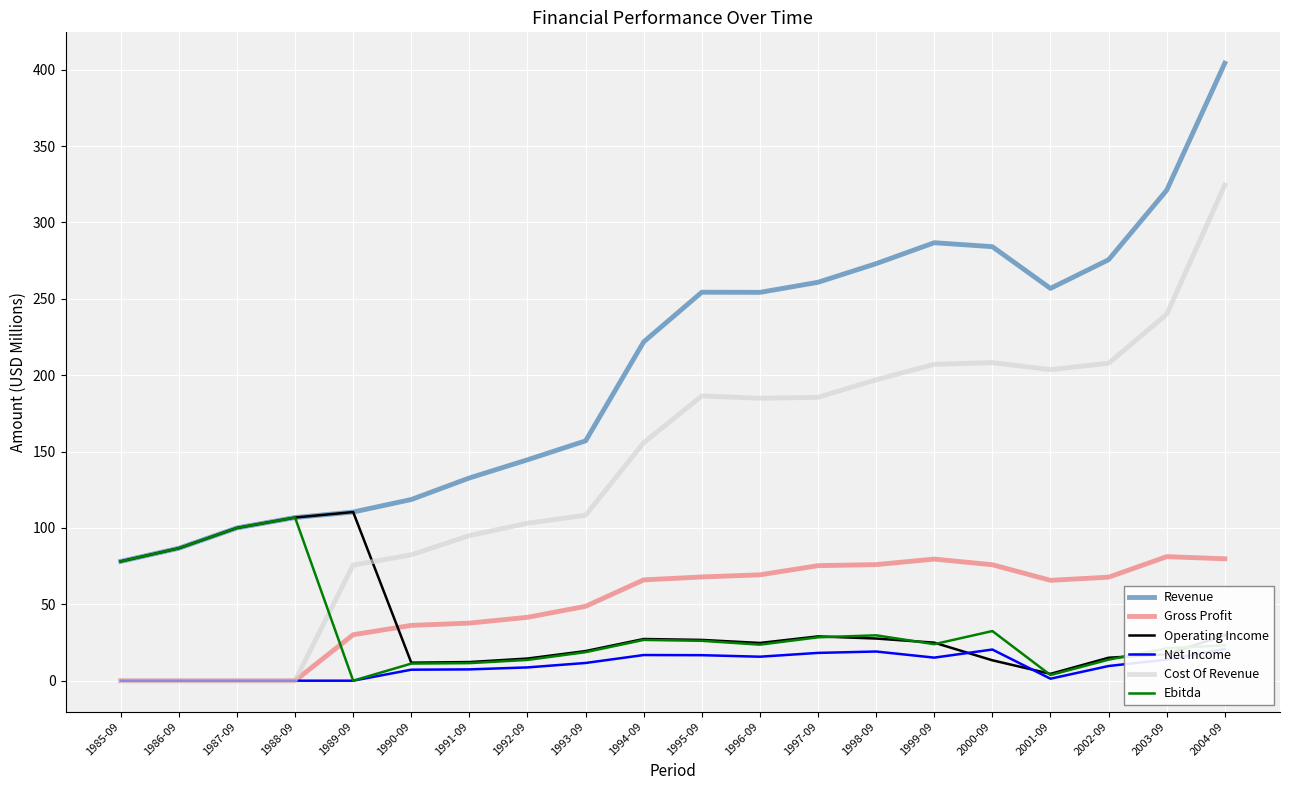

Reading right to left, list all the values displayed in this chart.

Revenue: 404.2	321.0	275.6	256.8	284.1	286.7	273.0	260.8	254.2	254.3	221.8	157.0	144.6	132.7	118.6	110.4	106.8	100.0	86.7	78.1
Gross Profit: 79.8	81.2	67.8	65.7	75.9	79.6	76.0	75.3	69.3	67.9	66.0	48.7	41.5	37.7	36.2	30.1	0.0	0.0	0.0	0.0
Operating Income: 29.8	17.3	15.0	4.5	13.4	24.9	27.6	29.0	24.7	26.7	27.3	19.4	14.5	12.2	11.8	110.4	106.8	100.0	86.7	78.1
Net Income: 20.8	13.8	9.6	1.3	20.4	15.1	19.1	18.2	15.7	16.7	16.8	11.6	8.7	7.4	7.2	0.0	0.0	0.0	0.0	0.0
Cost Of Revenue: 324.4	239.8	207.8	203.6	208.2	207.1	197.0	185.5	184.9	186.4	155.8	108.3	103.1	95.0	82.4	75.7	0.0	0.0	0.0	0.0
Ebitda: 23.1	21.2	13.8	3.7	32.5	23.9	29.7	28.4	23.6	26.1	26.7	18.7	13.6	11.5	11.2	0.0	106.8	100.0	86.7	78.1